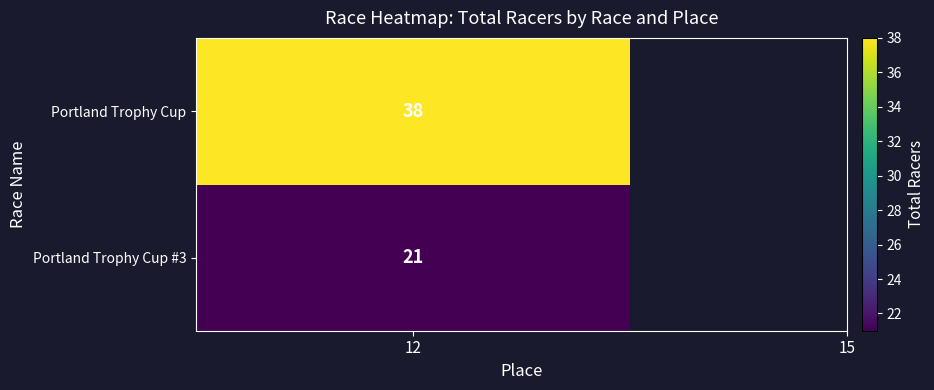

True or false: Portland Trophy Cup #3 has a value of 21 at Total Racers.

True